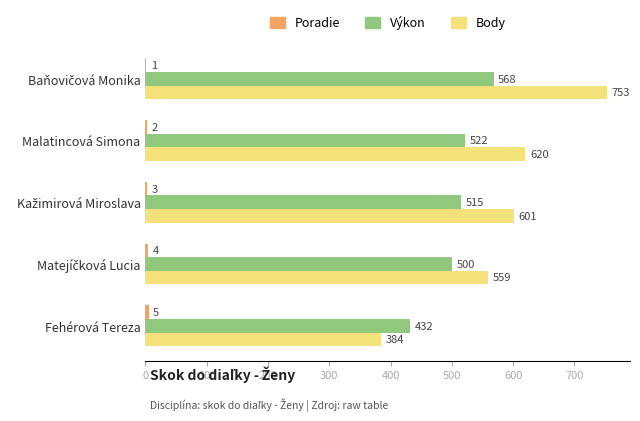

Is it true that Body equals 845 at Malatincová Simona?

False